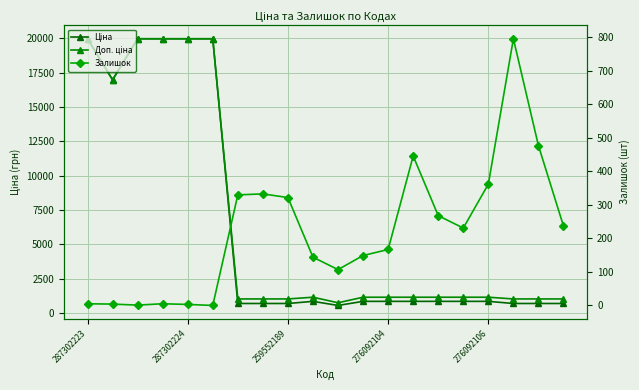

List the series in order of their peak value, lowest first.

Залишок, Ціна, Доп. ціна